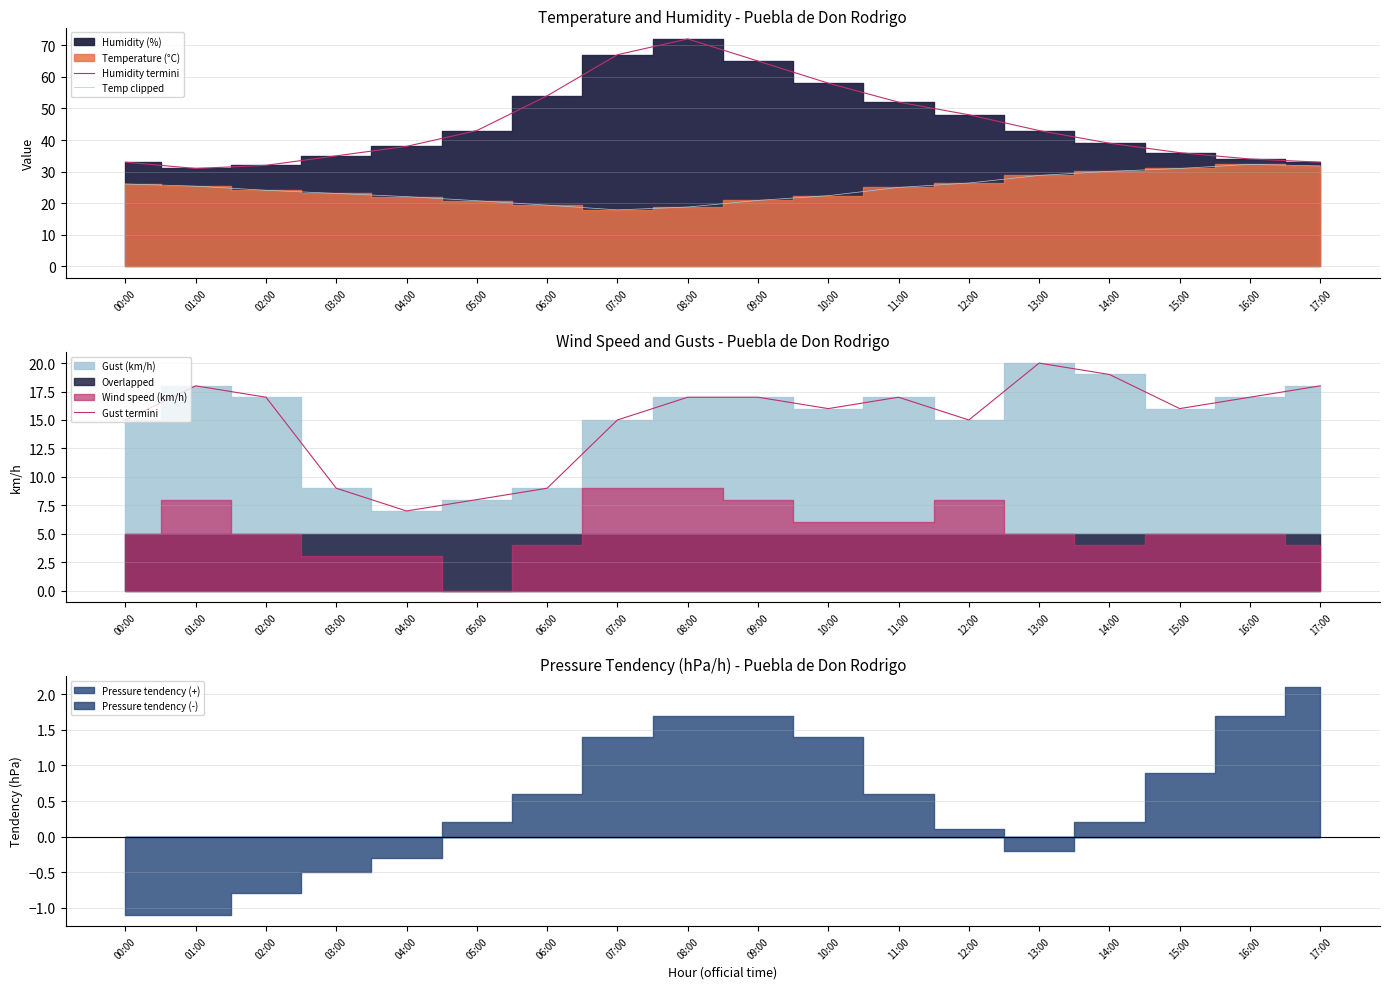

Which series has the largest total across all categories?

Humidity termini